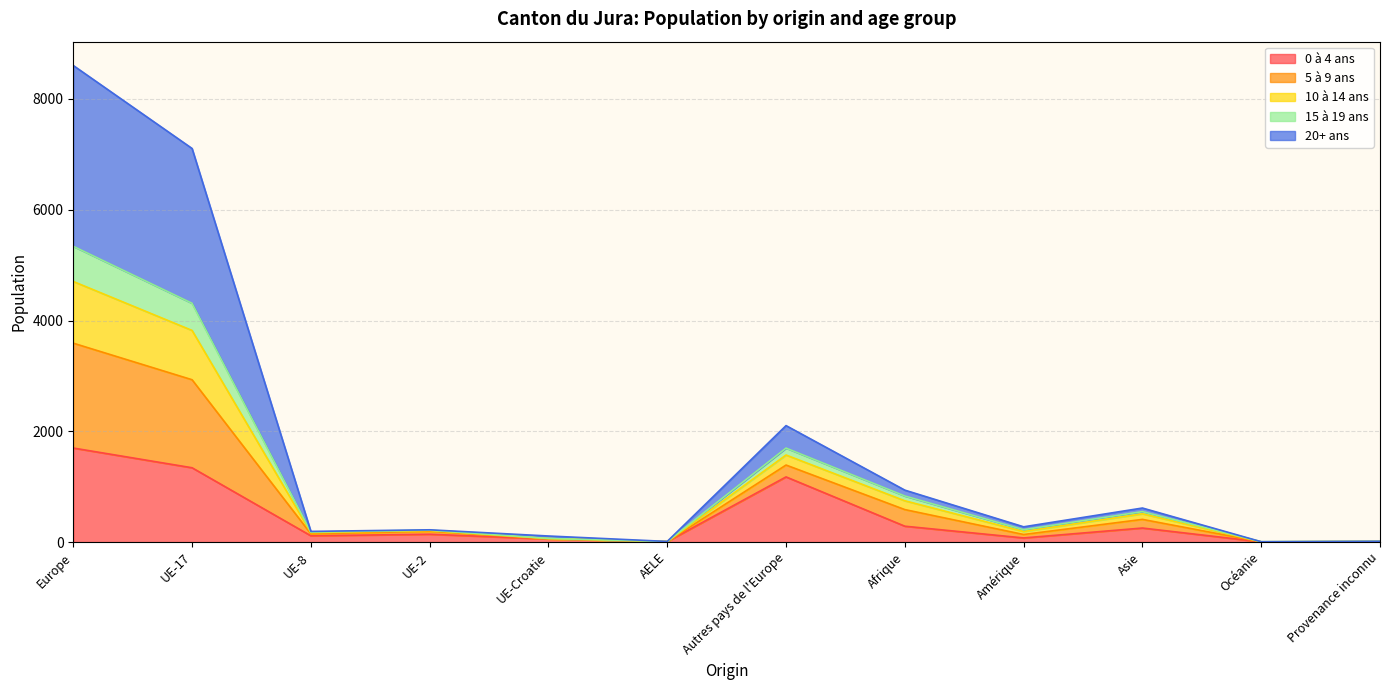

How many lines are shown in the chart?

5